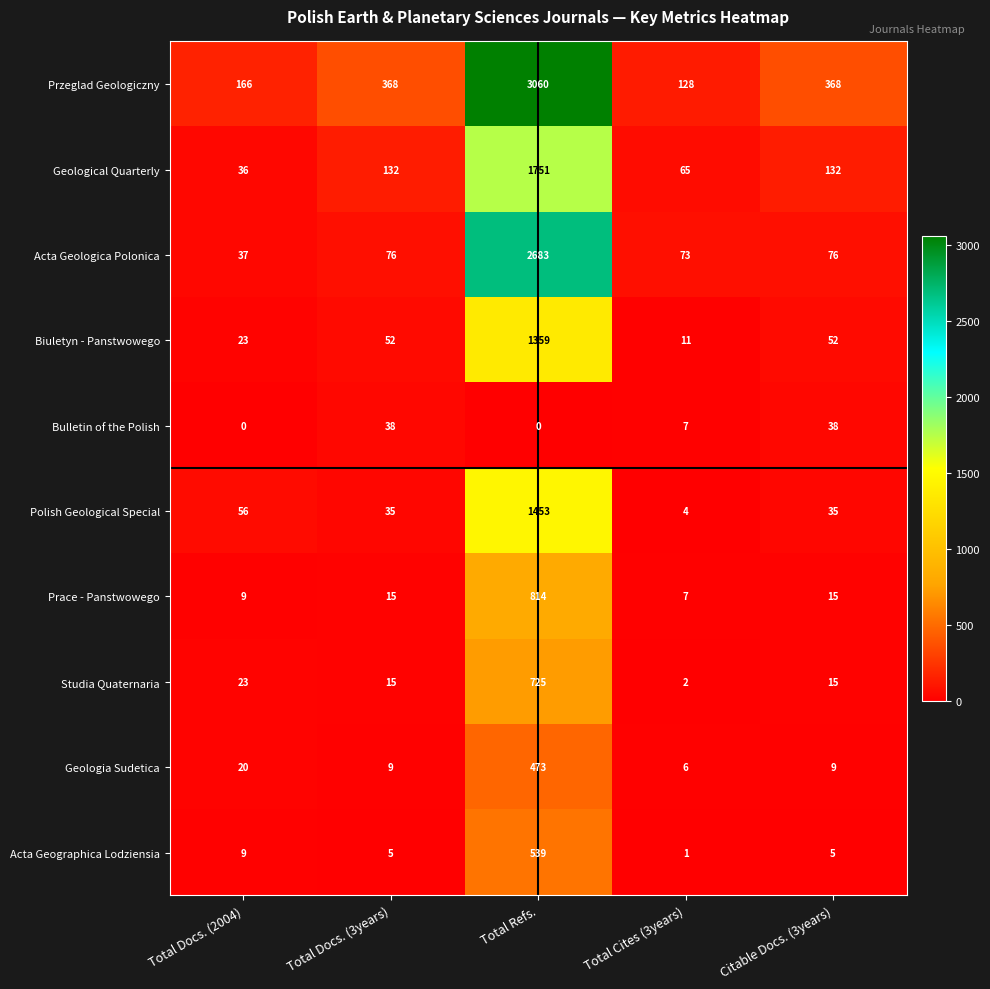

What value does the Biuletyn - Panstwowego series have at Total Cites (3years), to the nearest 10?

10